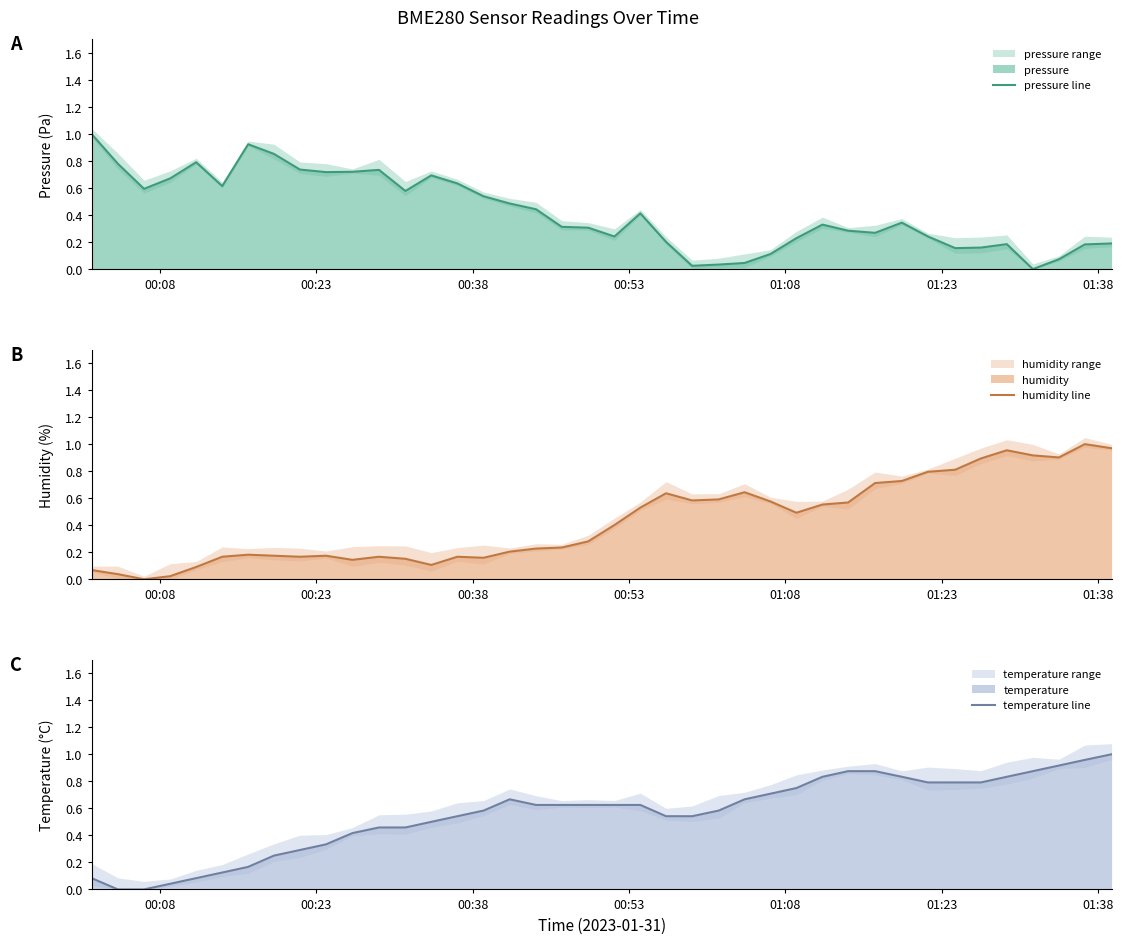

How many interior local peaks does the pressure line series have?

8